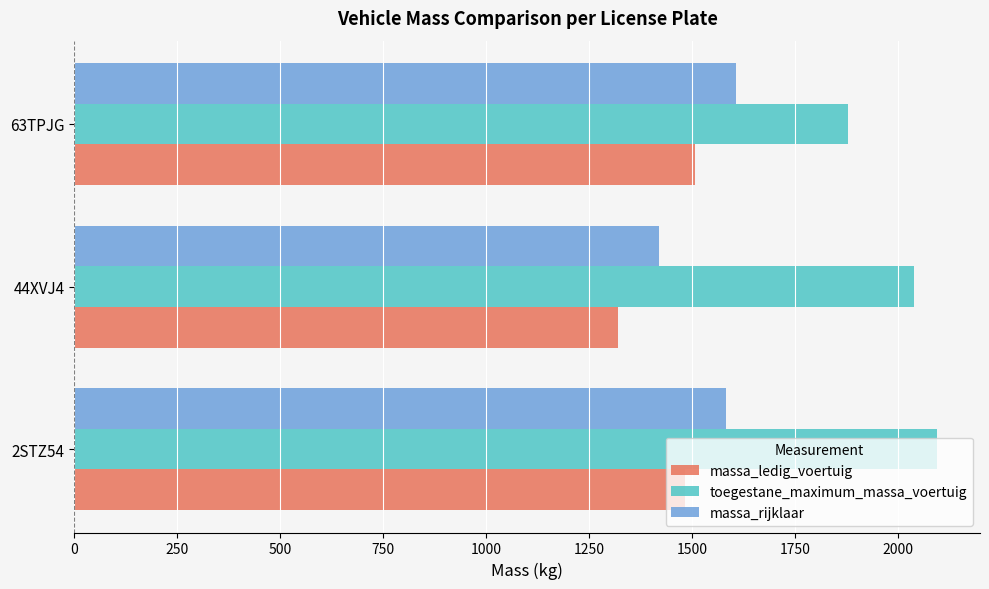

The value of massa_ledig_voertuig at 2STZ54 is 1483. True or false?

True